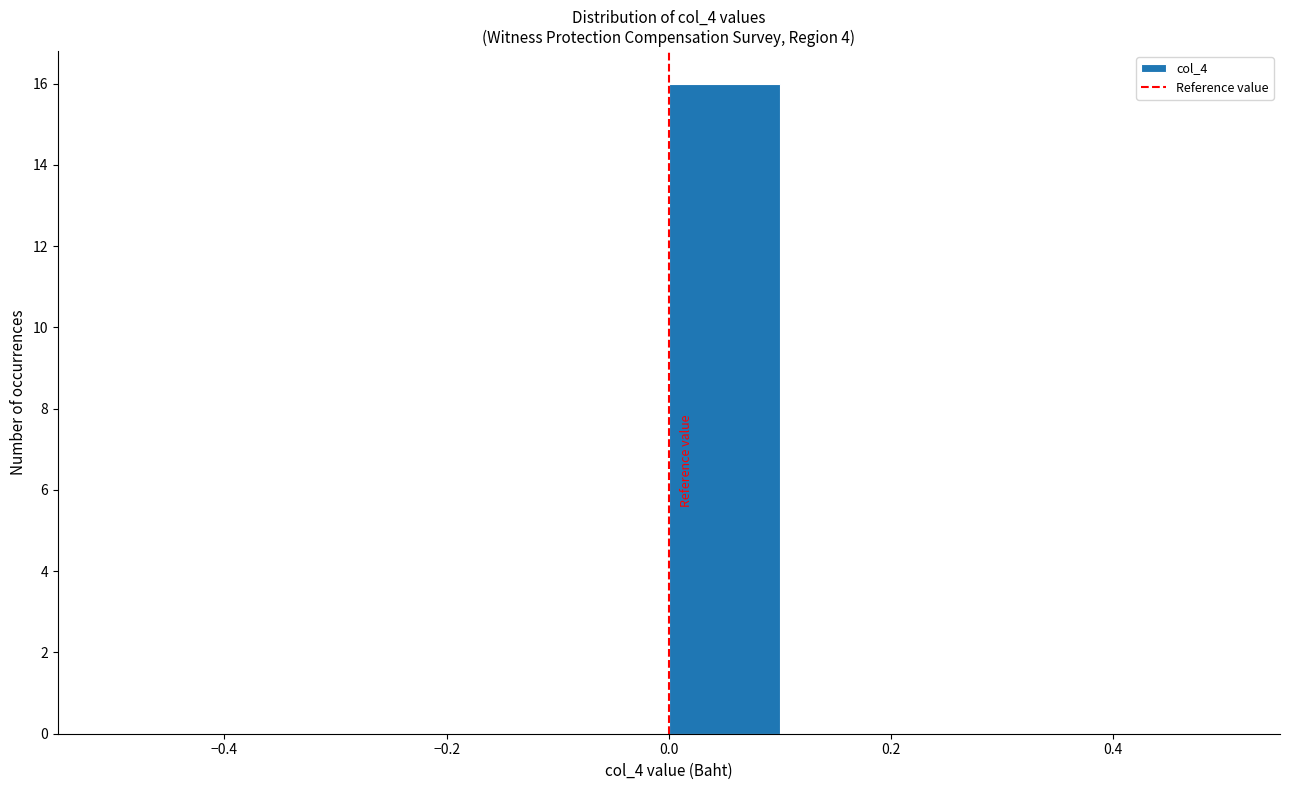

Reading left to right, list every bar in this chart as the range it spans on the x-axis followed by its height. The values are not printed on the chart, so give them approximately, as read against the axis.

-0.5 to -0.4: 0
-0.4 to -0.3: 0
-0.3 to -0.2: 0
-0.2 to -0.1: 0
-0.1 to 0.0: 0
0.0 to 0.1: 16
0.1 to 0.2: 0
0.2 to 0.3: 0
0.3 to 0.4: 0
0.4 to 0.5: 0